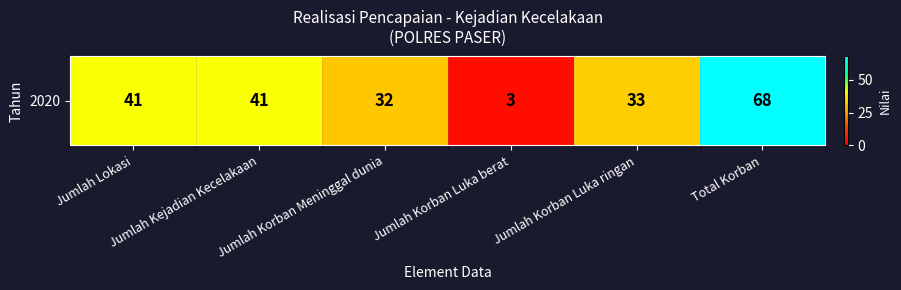

Reading left to right, transcribe all the data shown in this chart.

41	41	32	3	33	68